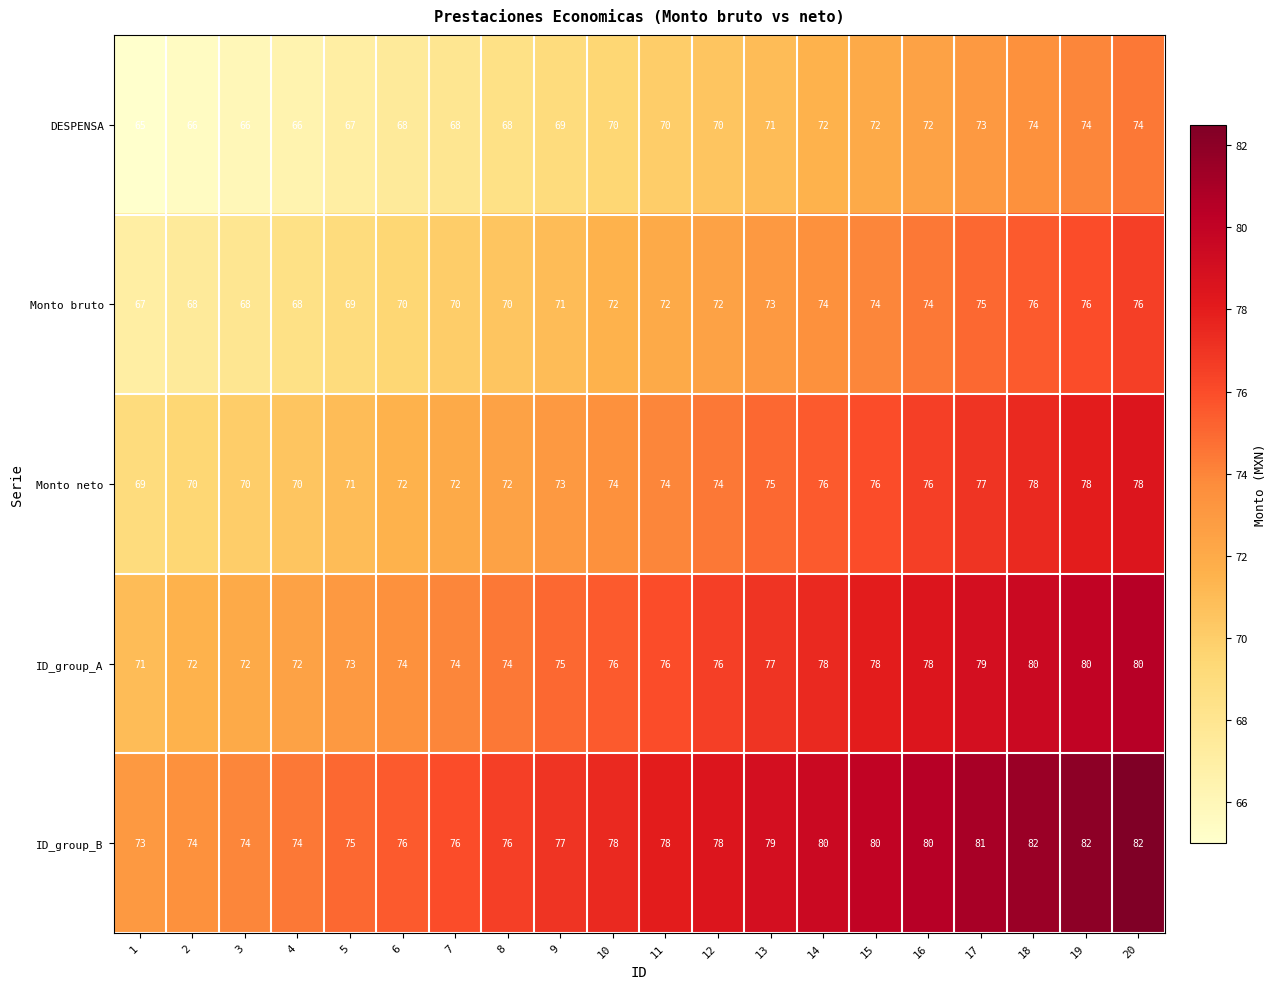

What is the average value of the DESPENSA series?

70